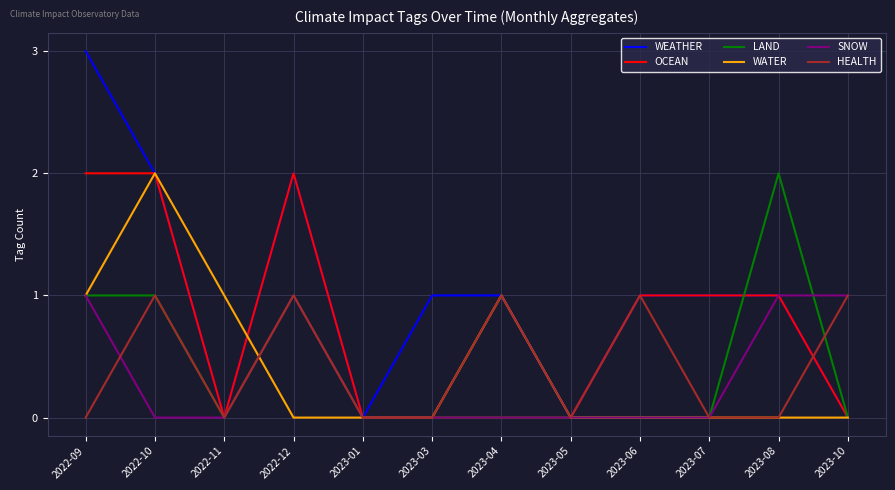

True or false: HEALTH has a value of 1 at 2022-10.

True